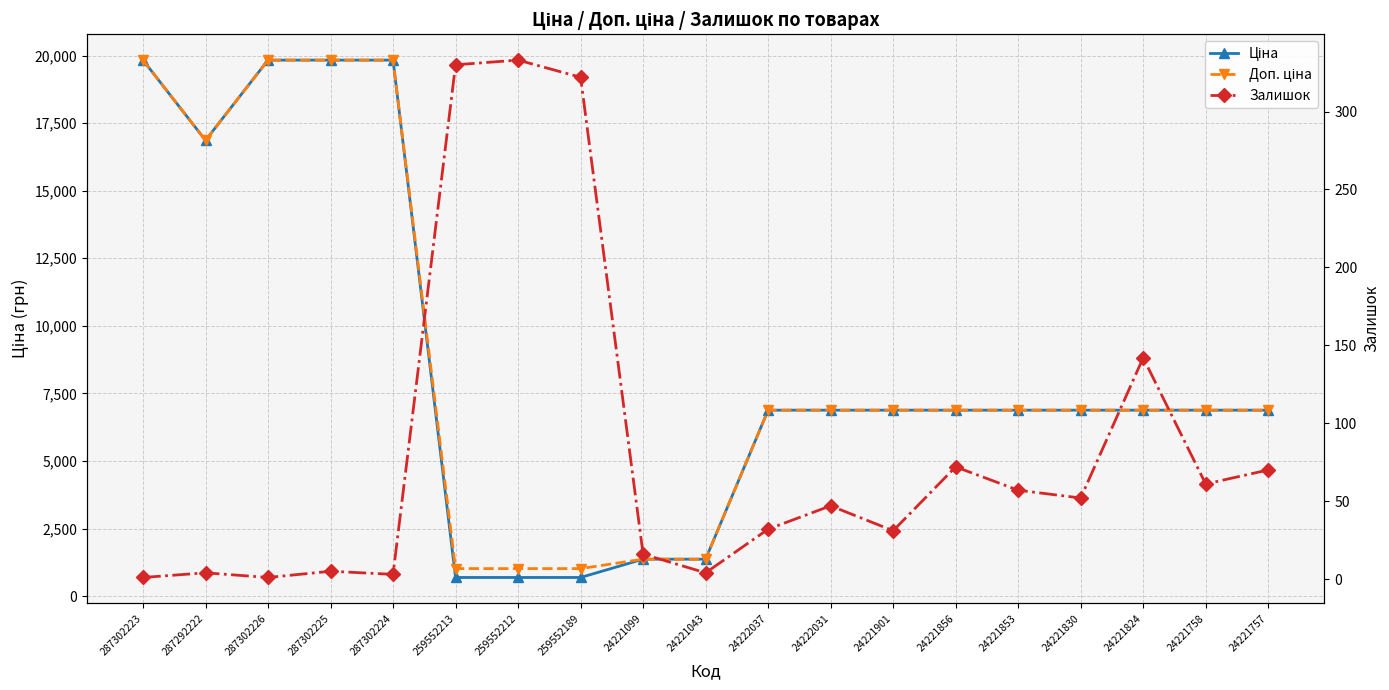

What is the label of the 15th point from the right?

287302224